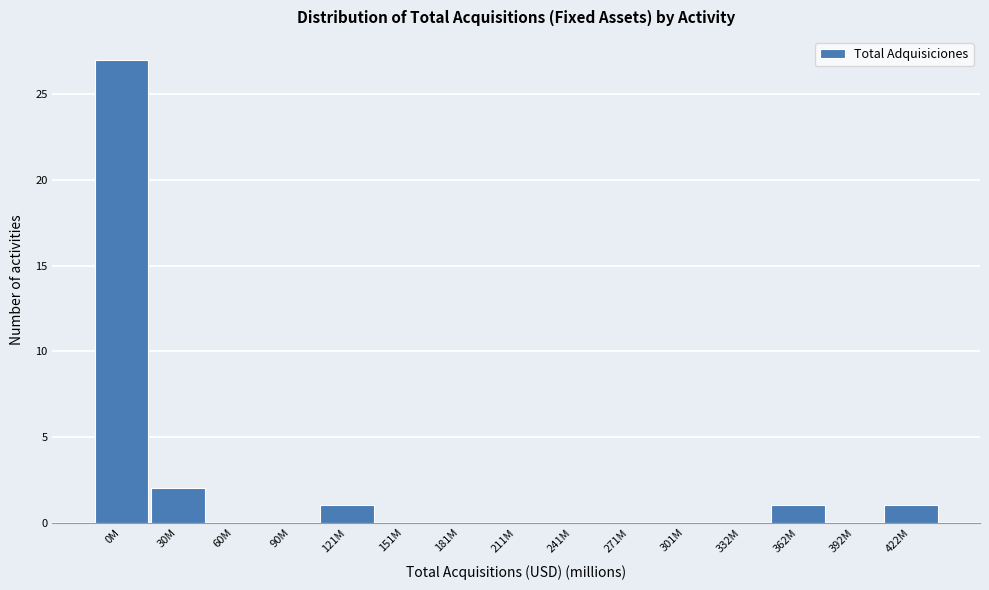

Reading right to left, what are all the values shown in this chart?

422M=1	392M=0	362M=1	332M=0	301M=0	271M=0	241M=0	211M=0	181M=0	151M=0	121M=1	90M=0	60M=0	30M=2	0M=27